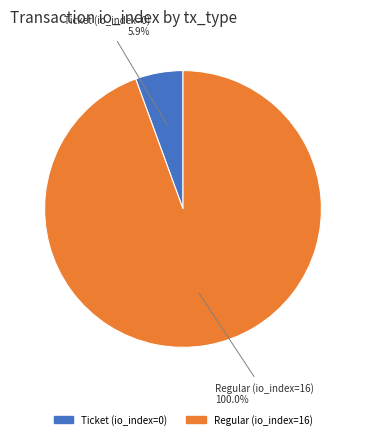

Count the number of slices in the pie.

2